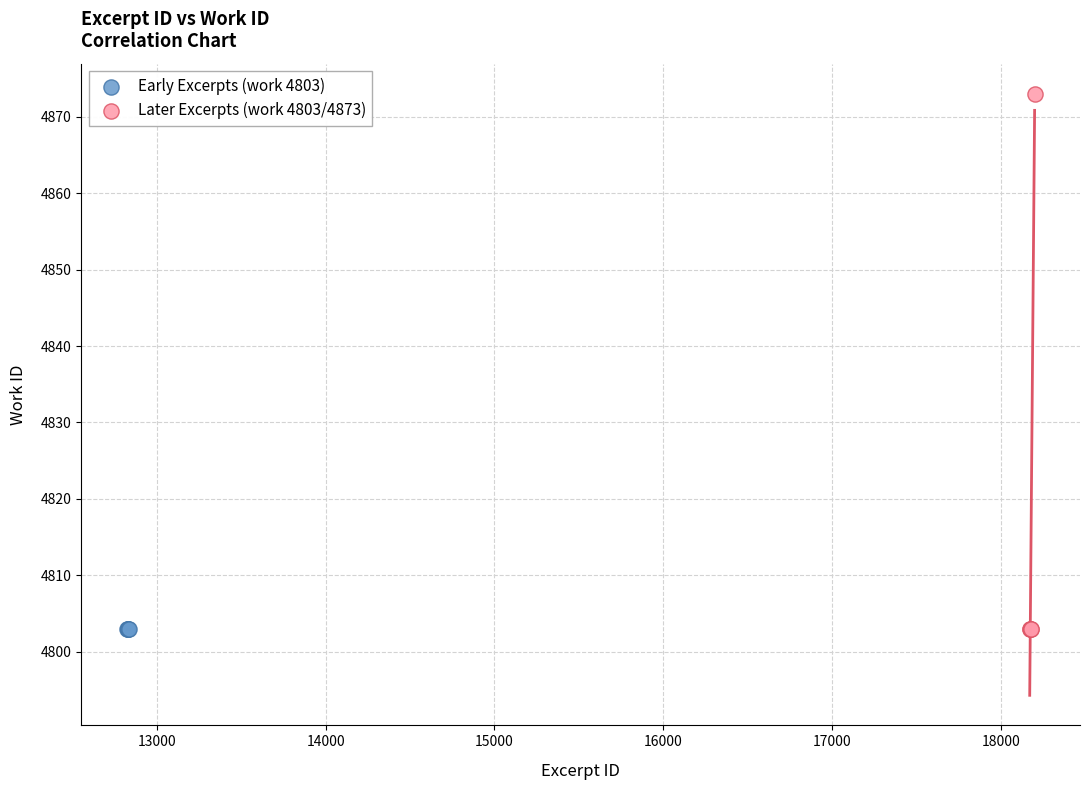

What are all the series names shown in the legend?

Early Excerpts (work 4803), Later Excerpts (work 4803/4873)